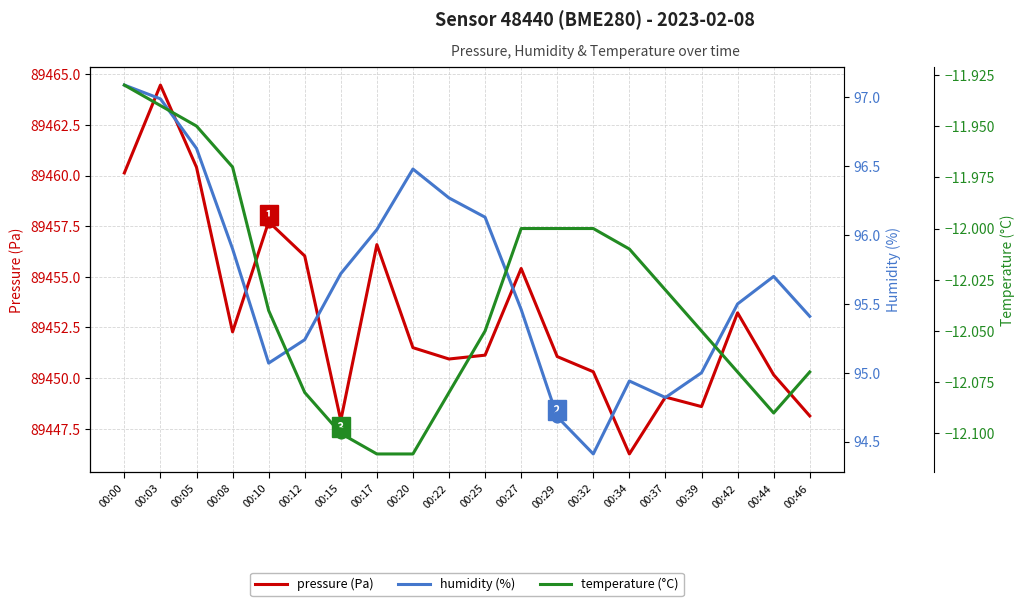

Is the value of humidity (%) at 00:03 greater than the value of pressure (Pa) at 00:17?

No